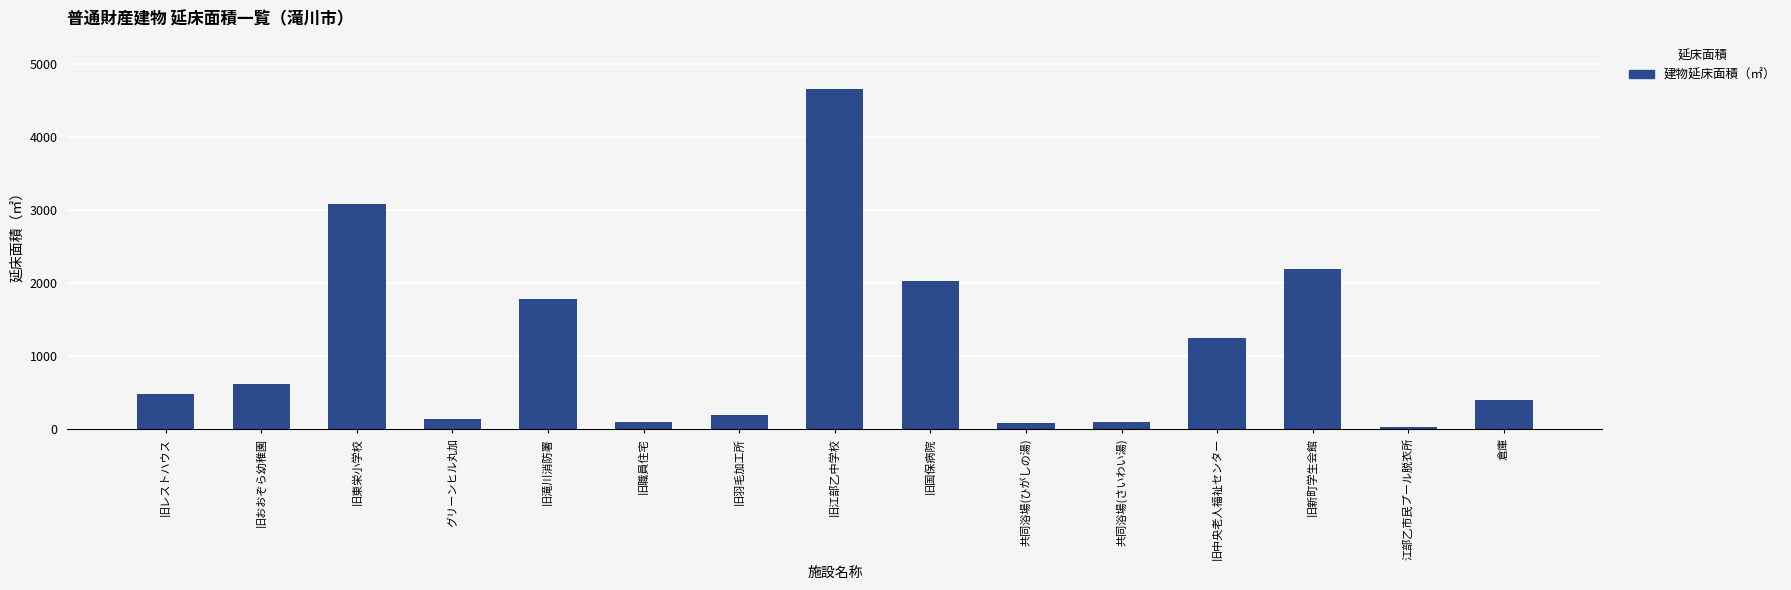

Is it true that the value at 旧レストハウス is 278.7?

False